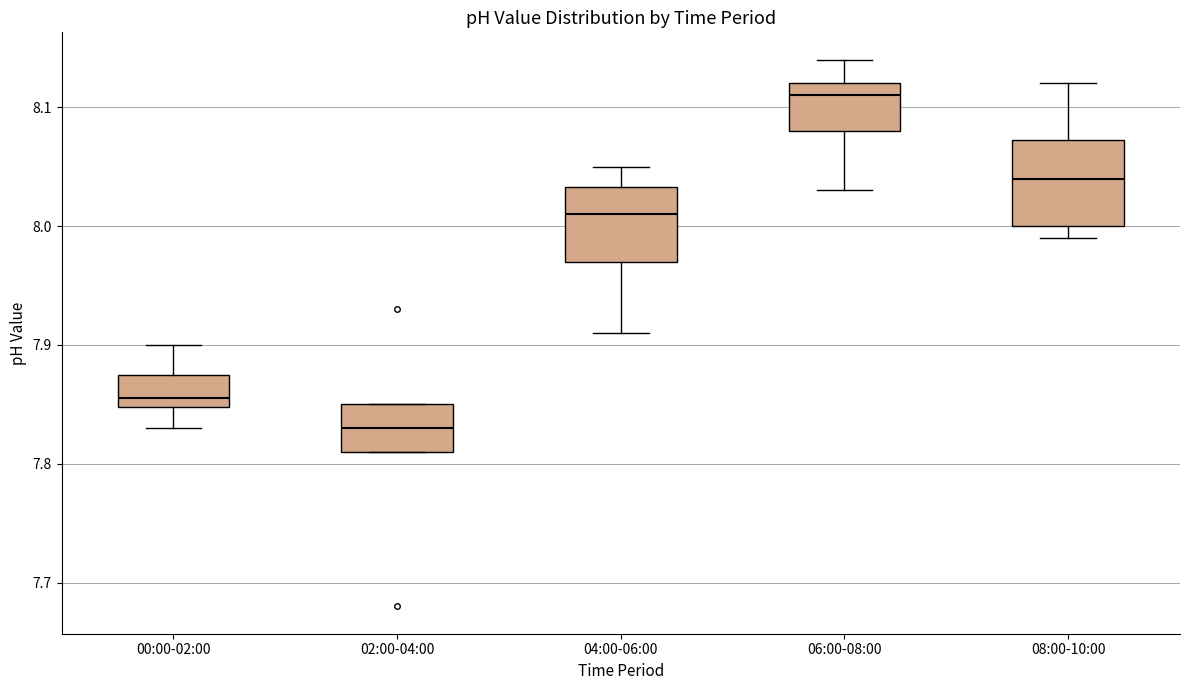

Comparing the boxes themselves (not the whiskers), which one is the tallest?

08:00-10:00